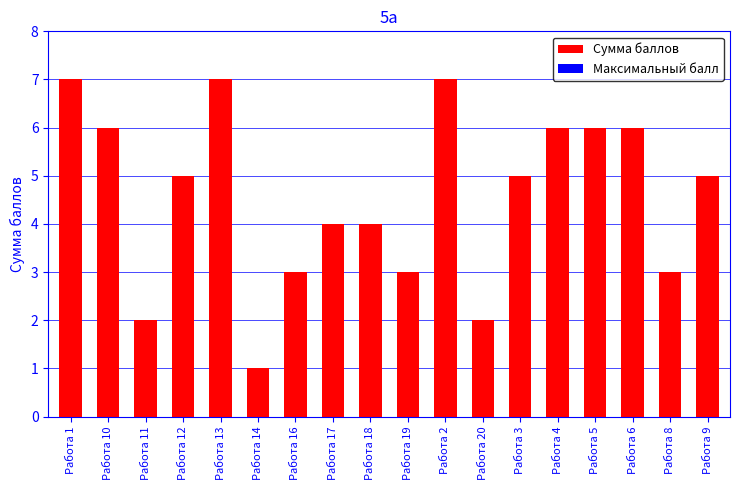

What is the average value?

5